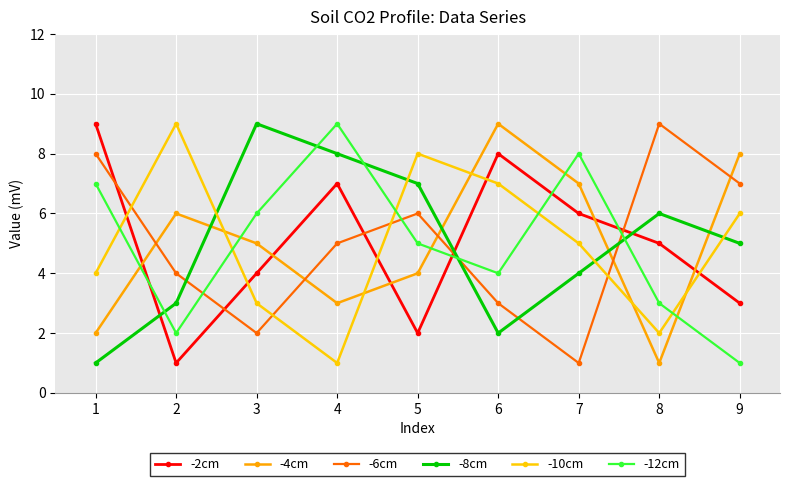

Reading right to left, extract all data points from this chart.

-2cm: 3	5	6	8	2	7	4	1	9
-4cm: 8	1	7	9	4	3	5	6	2
-6cm: 7	9	1	3	6	5	2	4	8
-8cm: 5	6	4	2	7	8	9	3	1
-10cm: 6	2	5	7	8	1	3	9	4
-12cm: 1	3	8	4	5	9	6	2	7